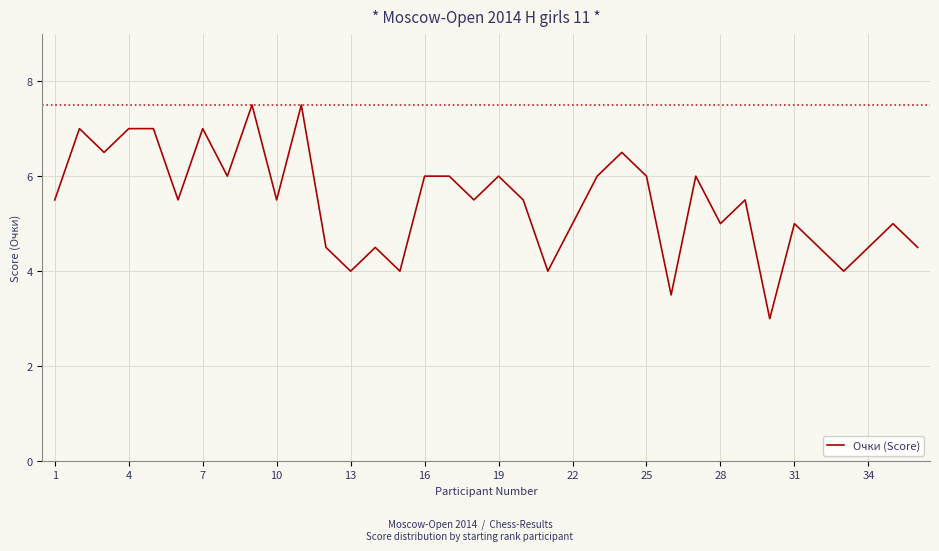

What is the sum of all values?

196.0